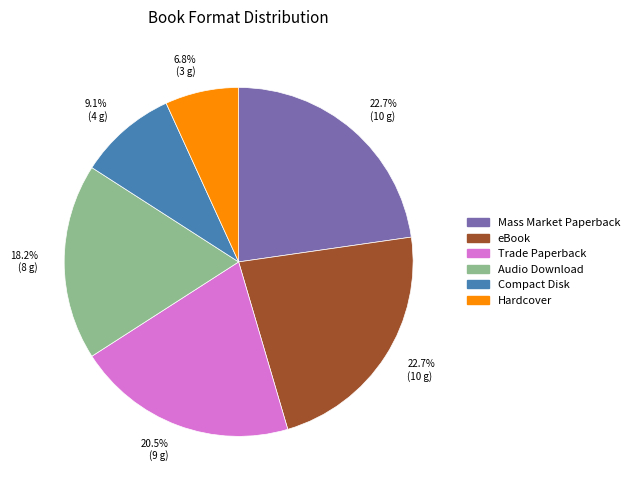

Combined, what portion of the pie is Compact Disk and Audio Download?

27.3%